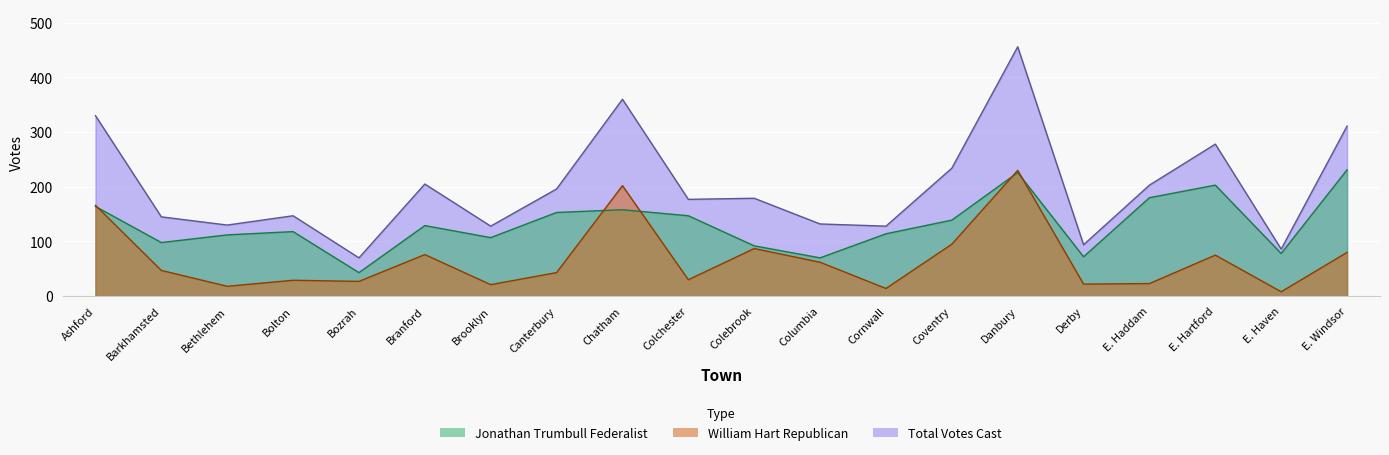

What is the total value across all series at Chatham?

720